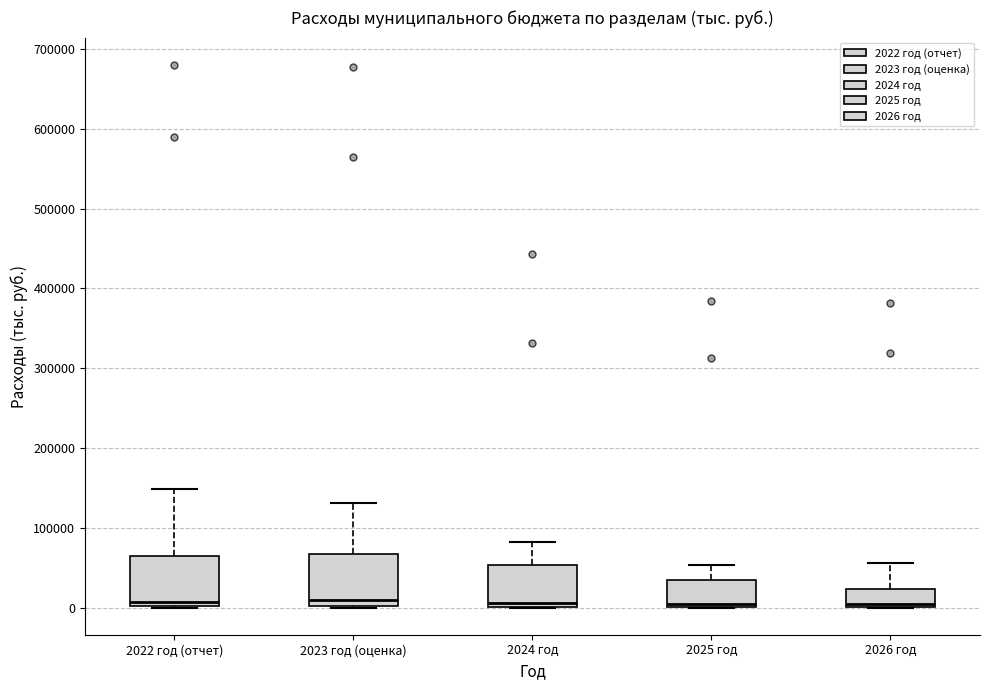

Reading left to right, read every box against the y-axis: the position of its median line, the range the box covers, and the ends of its whiskers. The values are not printed on the chart, so give them approximately, as read against the axis.

2022 год (отчет): median 10000, box 0 to 60000, whiskers 0 to 150000
2023 год (оценка): median 10000, box 0 to 70000, whiskers 0 to 130000
2024 год: median 10000, box 0 to 50000, whiskers 0 to 80000
2025 год: median 10000, box 0 to 30000, whiskers 0 to 50000
2026 год: median 0 (just above the box's lower edge), box 0 to 20000, whiskers 0 to 60000